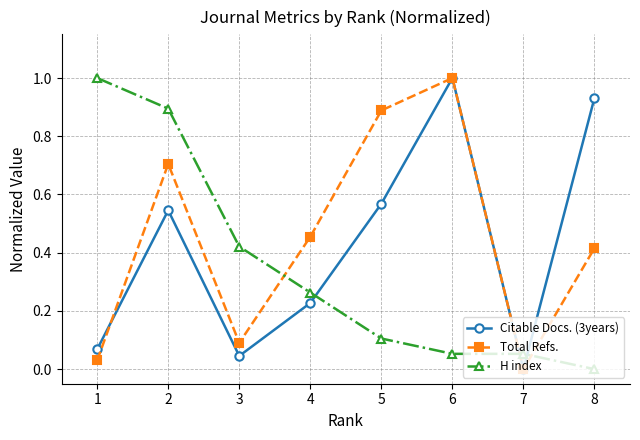

Rank the series by their average value, from lowest to highest.

H index, Citable Docs. (3years), Total Refs.